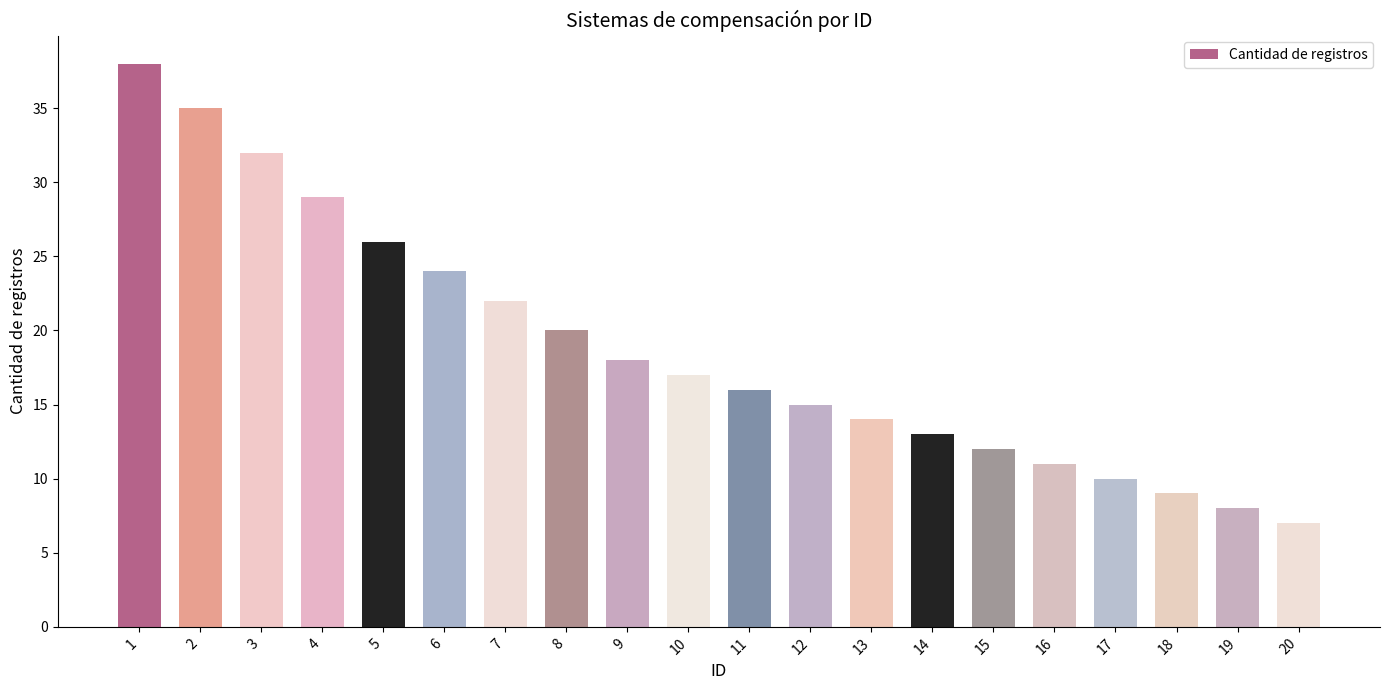

True or false: the data shows 8 at 11.

False